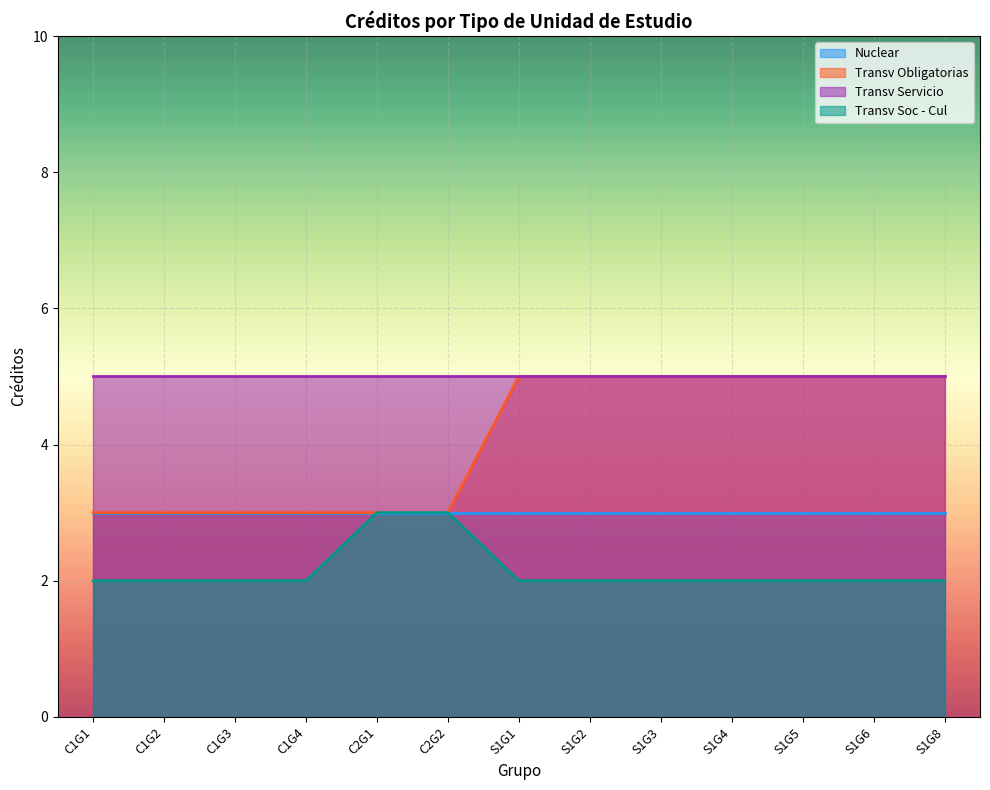

What is the label of the 6th point from the left?

C2G2